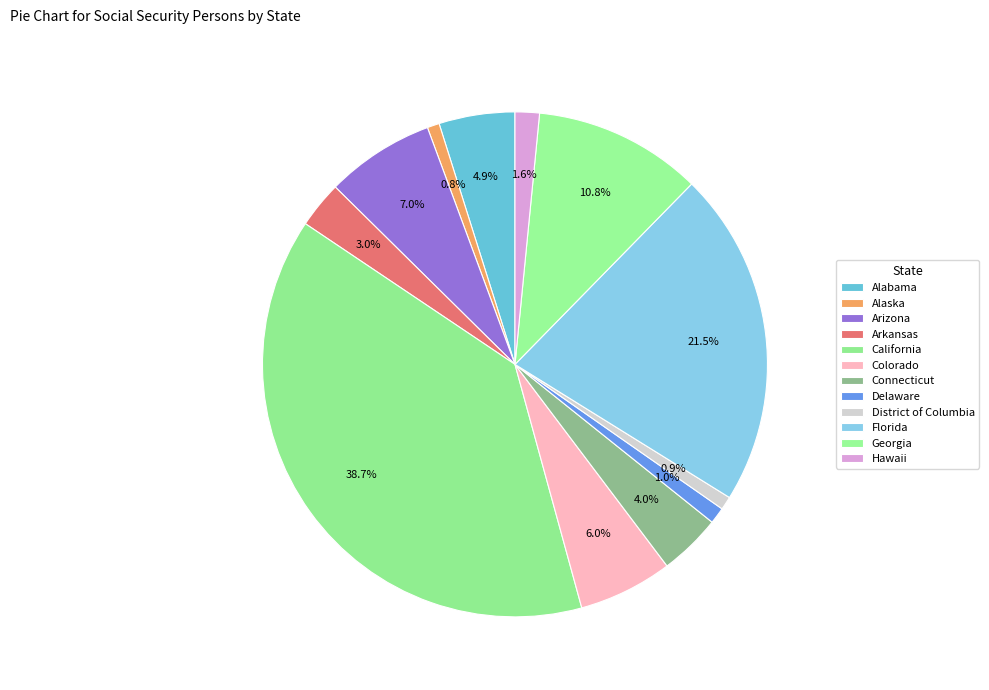

Is it true that Hawaii is 9% of the pie?

False